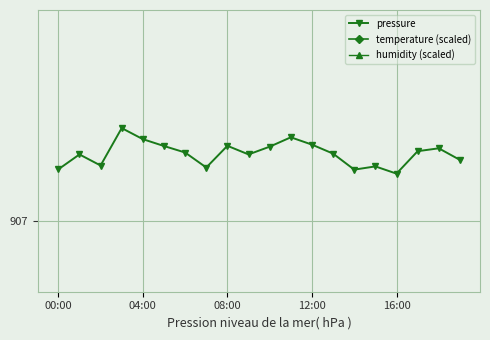

The value of temperature (scaled) at 11 is 434.3. True or false?

False